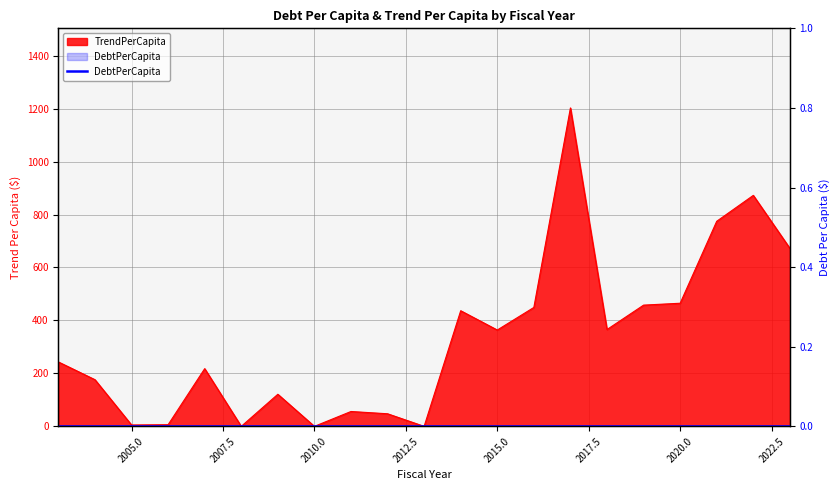

At which category does the data reach its first local peak?

2007